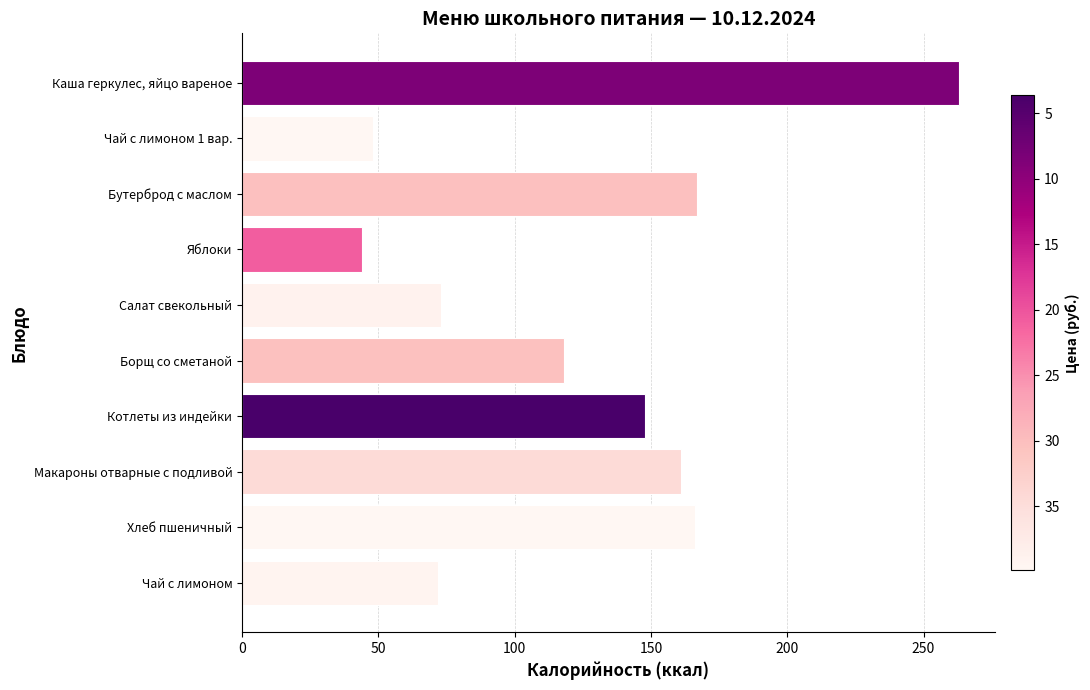

What is the ratio of the value at Яблоки to the value at Чай с лимоном?

0.6